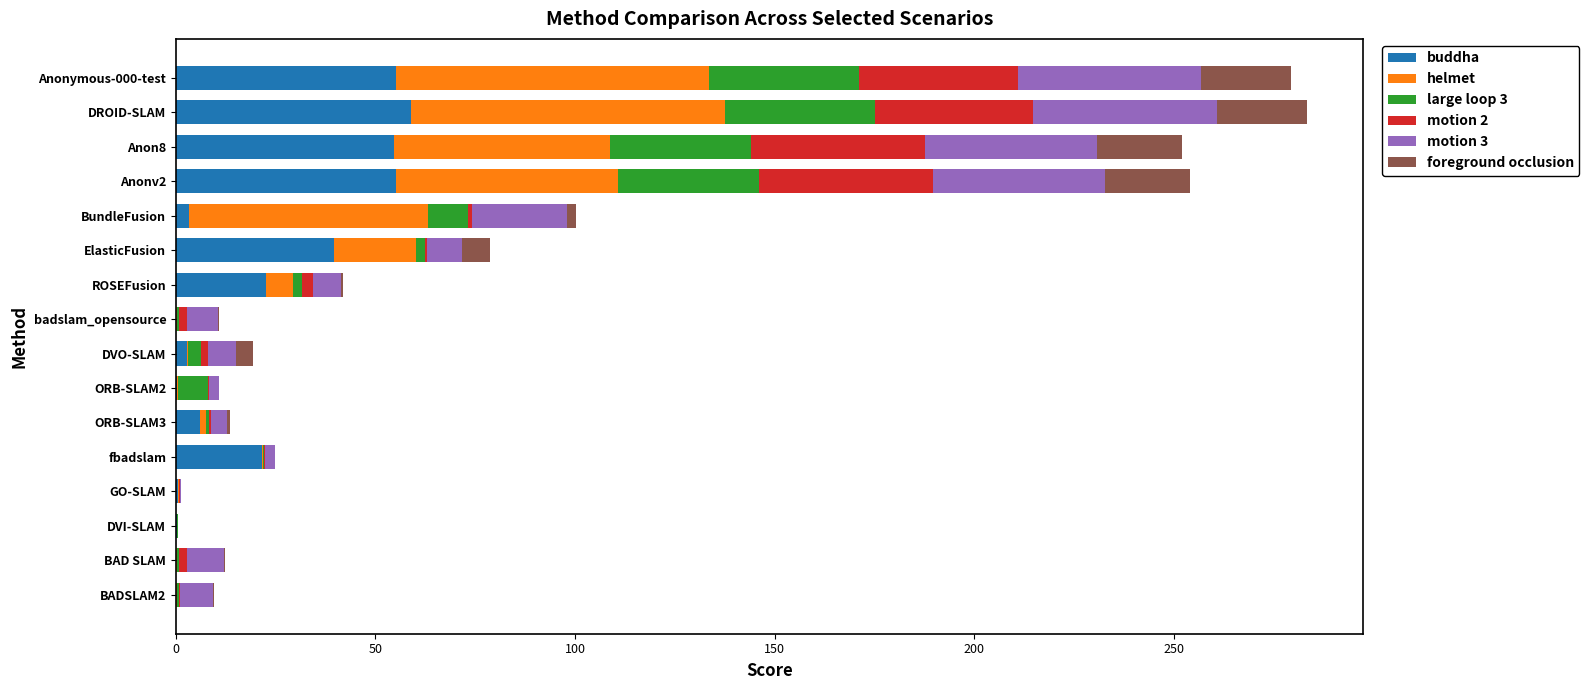

What is the total value across all series at DROID-SLAM?

283.4